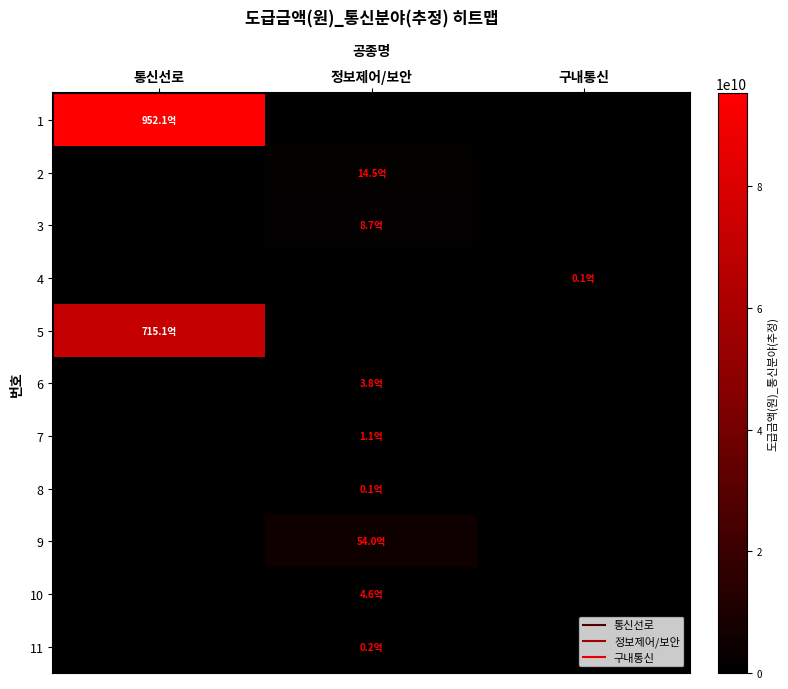

Reading left to right, what are all the values shown in this chart?

1: 통신선로=95208450000.0	정보제어/보안=0.0	구내통신=0.0
2: 통신선로=0.0	정보제어/보안=1450000000.0	구내통신=0.0
3: 통신선로=0.0	정보제어/보안=866000000.0	구내통신=0.0
4: 통신선로=0.0	정보제어/보안=0.0	구내통신=14224500.0
5: 통신선로=71514000000.0	정보제어/보안=0.0	구내통신=0.0
6: 통신선로=0.0	정보제어/보안=380000000.0	구내통신=0.0
7: 통신선로=0.0	정보제어/보안=113100000.0	구내통신=0.0
8: 통신선로=0.0	정보제어/보안=6525000.0	구내통신=0.0
9: 통신선로=0.0	정보제어/보안=5403000000.0	구내통신=0.0
10: 통신선로=0.0	정보제어/보안=463000000.0	구내통신=0.0
11: 통신선로=0.0	정보제어/보안=22000000.0	구내통신=0.0